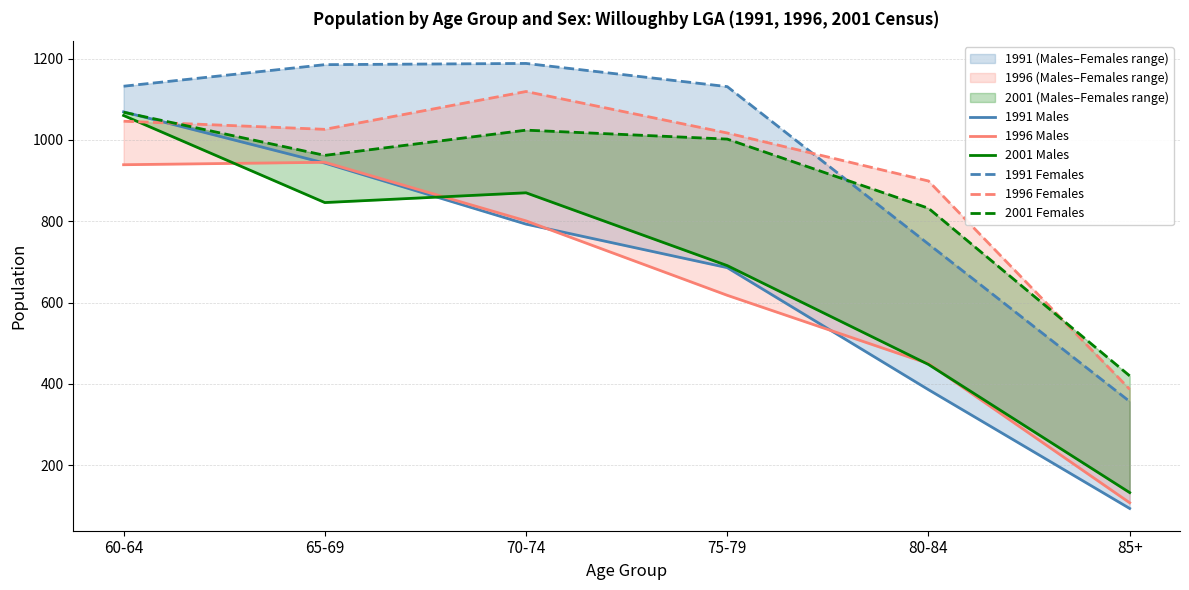

What value does the 1991 Males series have at 80-84, to the nearest 100?

400